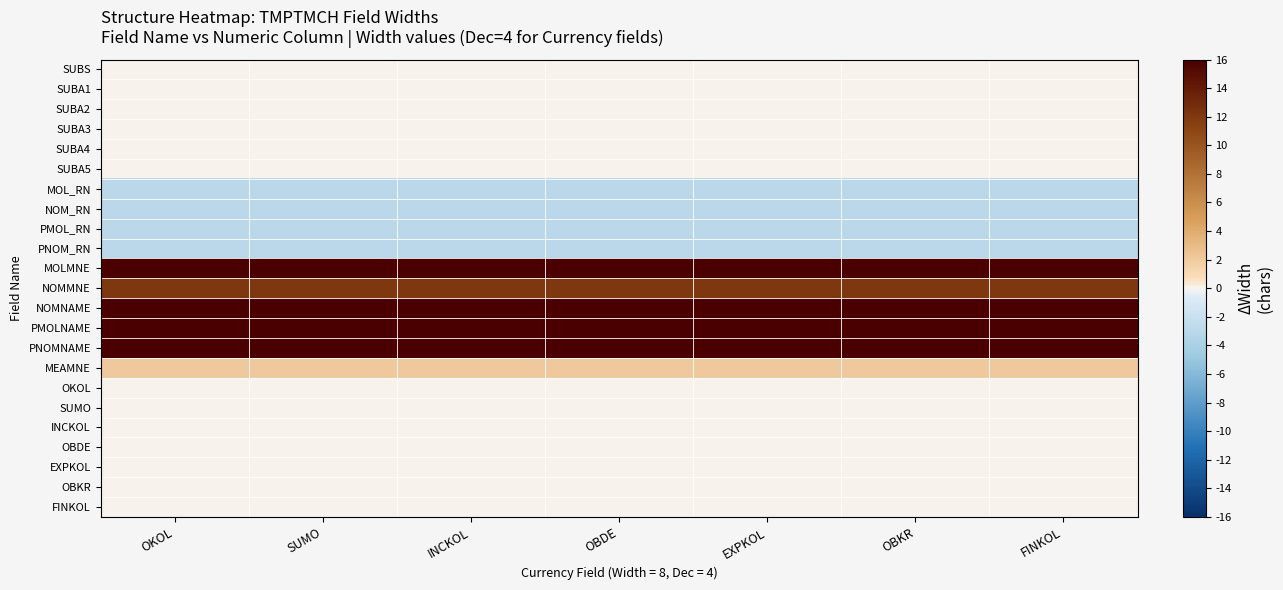

Which series has the largest total across all categories?

MOLMNE